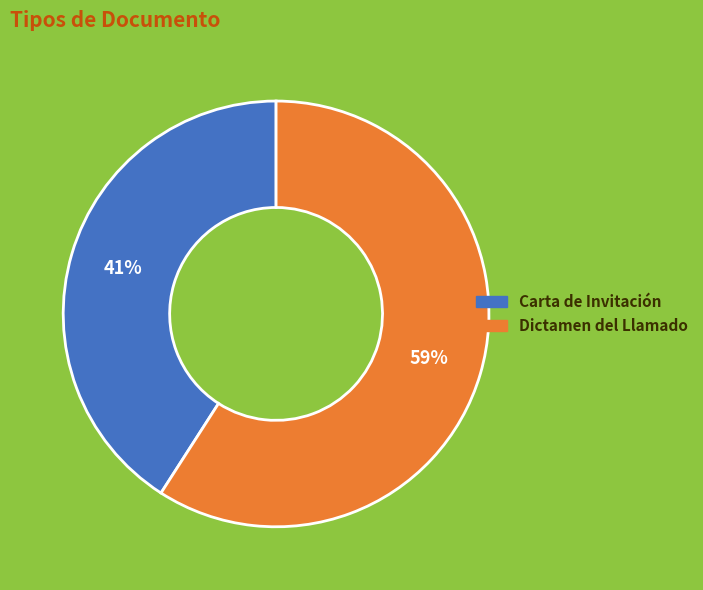

Is it true that Carta de Invitación is 41% of the pie?

True